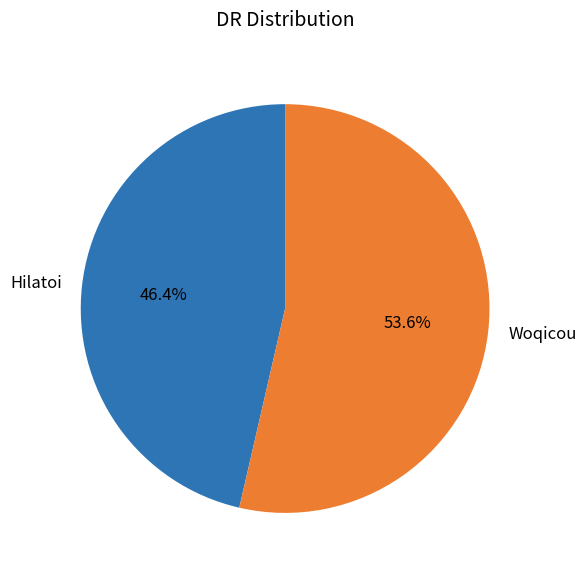

To the nearest percent, what is the combined percentage of Hilatoi and Woqicou?

100%